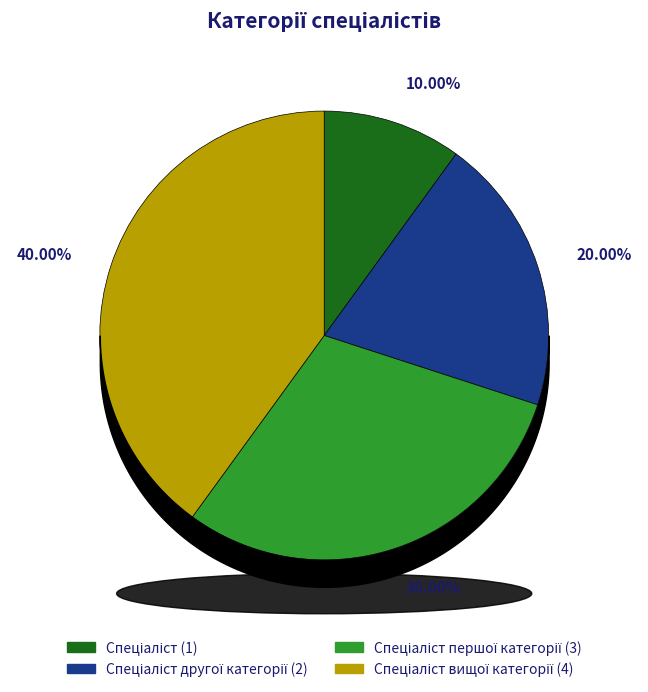

Is there a majority slice in this chart?

No